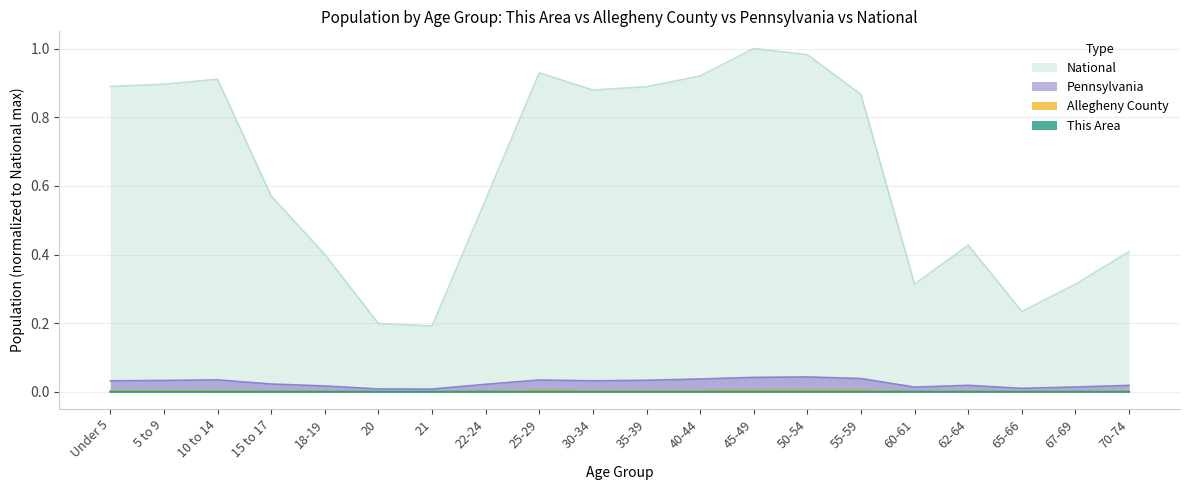

True or false: This Area and Pennsylvania intersect in this chart.

False